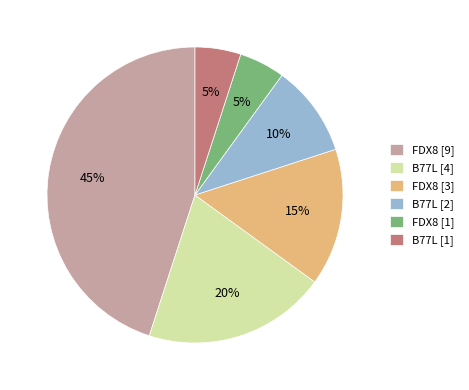

The B77L [2] slice represents 16% of the pie. True or false?

False